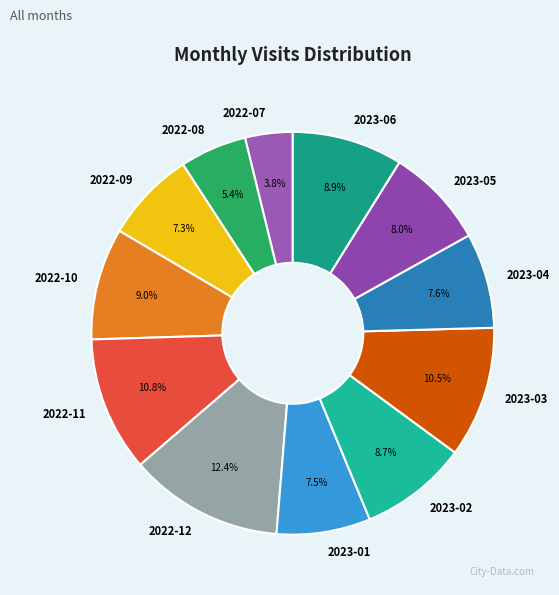

Does any single category account for the majority?

No